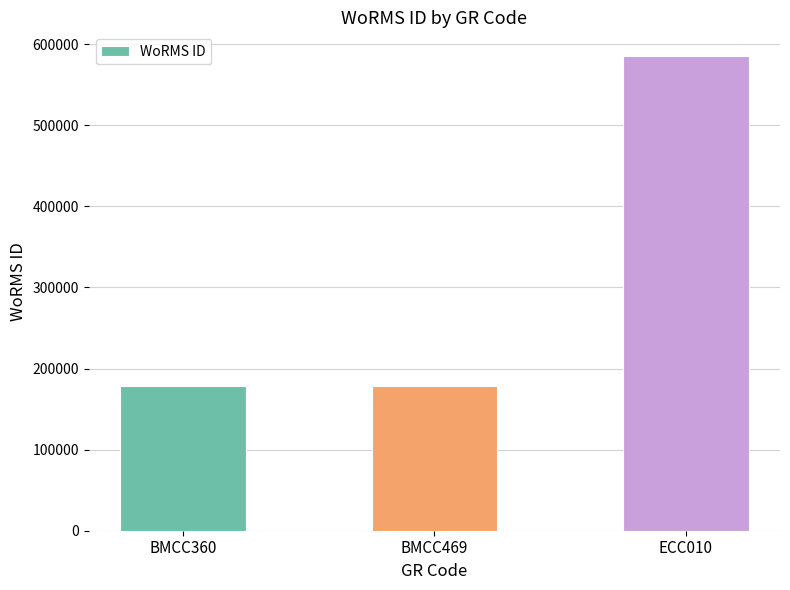

What is the minimum value shown in the chart?

178617